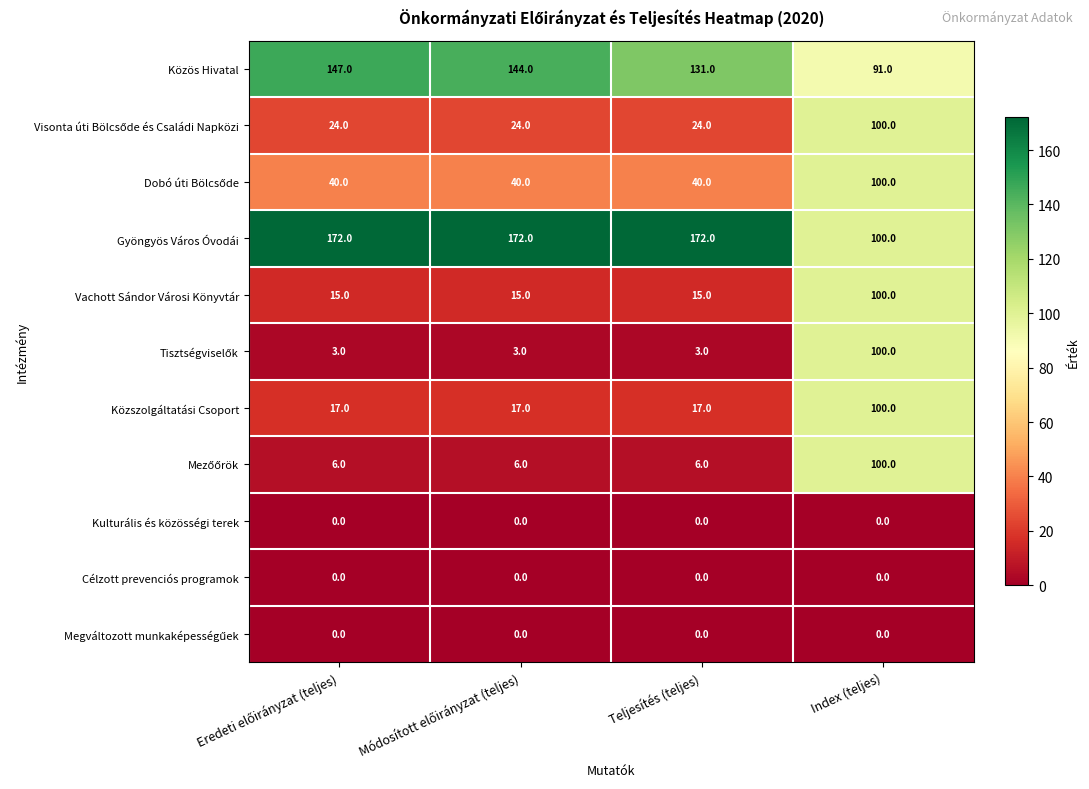

Which series has the largest total across all categories?

Gyöngyös Város Óvodái